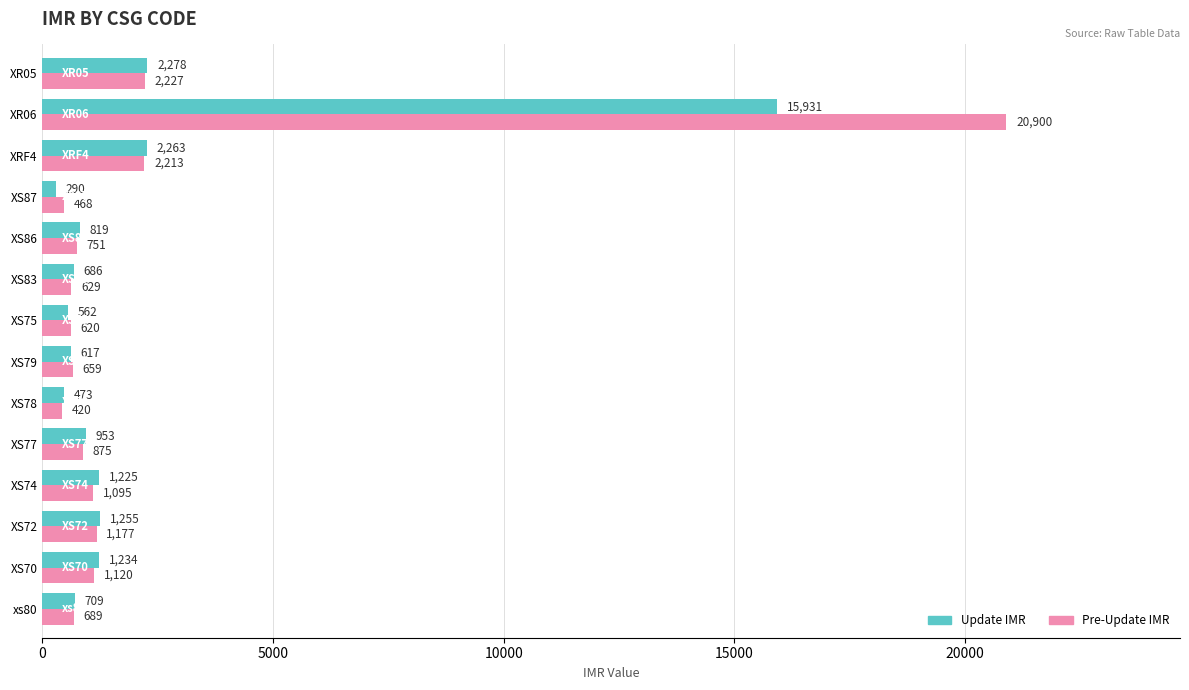

What is the difference between the maximum and minimum values in the Pre-Update IMR series?

20480